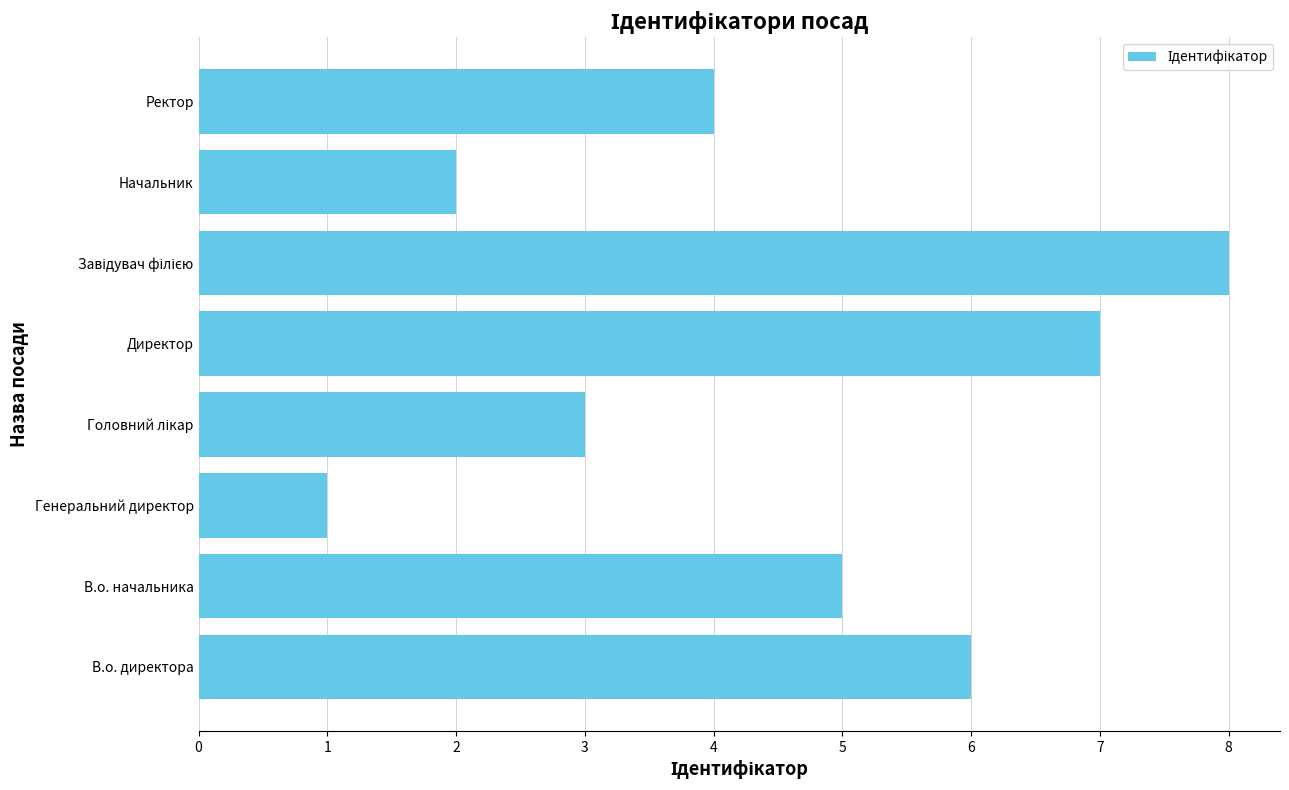

How many bars are there in total?

8